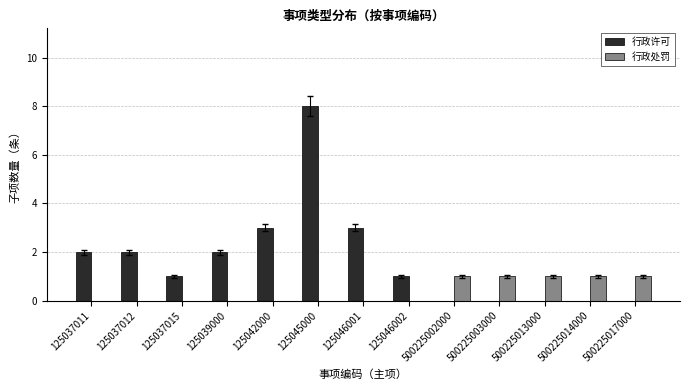

Count the 行政处罚 values in the range 0 to 1.

13